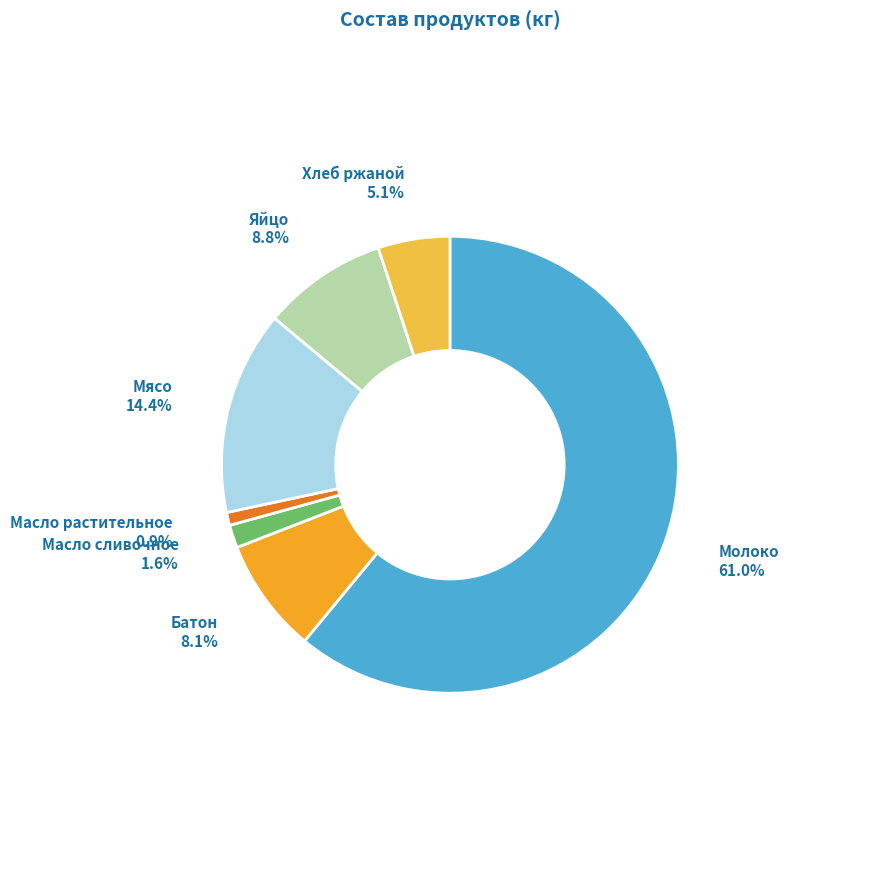

To the nearest percent, what is the difference between the Батон and Масло сливочное slice percentages?

7%